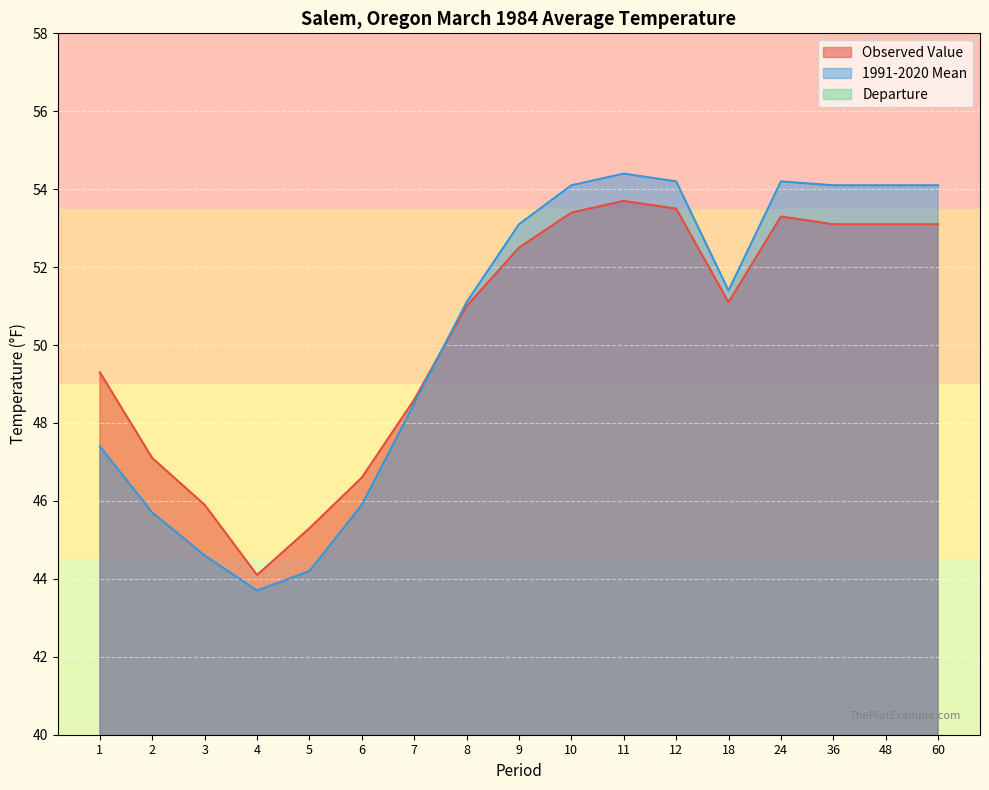

What is the average value of the 1991-2020 Mean series?

50.3